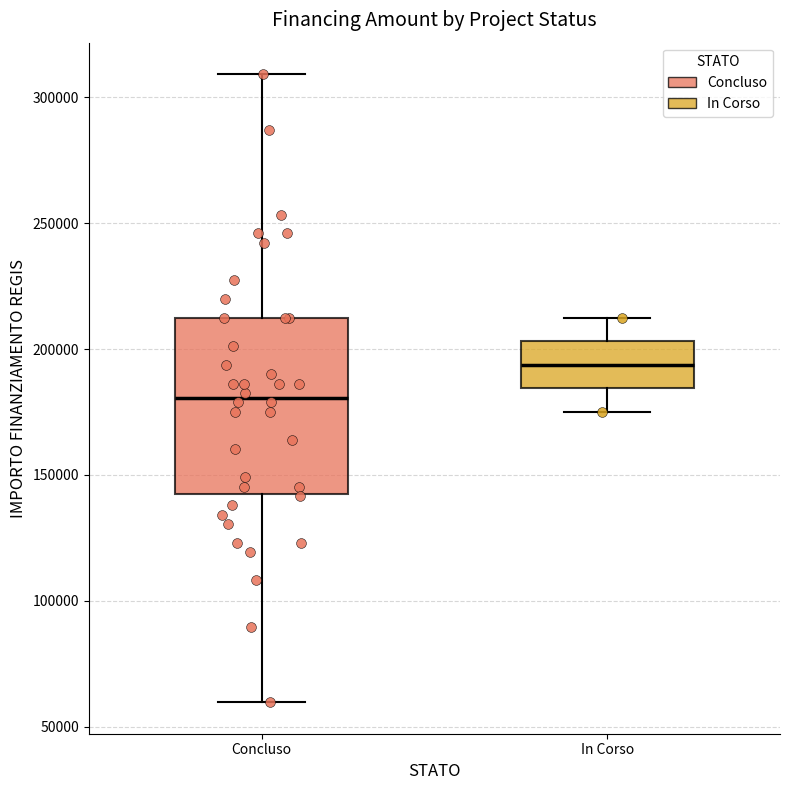

Reading left to right, read every box against the y-axis: the position of its median line, the range the box covers, and the ends of its whiskers. The values are not printed on the chart, so give them approximately, as read against the axis.

Concluso: median 180000, box 145000 to 210000, whiskers 60000 to 310000
In Corso: median 195000, box 185000 to 205000, whiskers 175000 to 210000